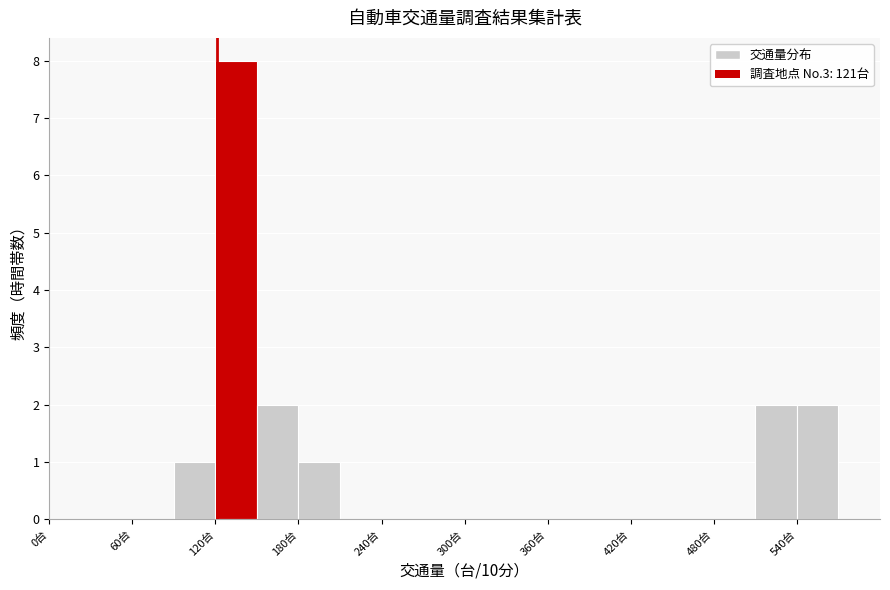

Around what value on the x-axis is the tallest bar? Give the approximate position of its centre, as read against the axis.

140